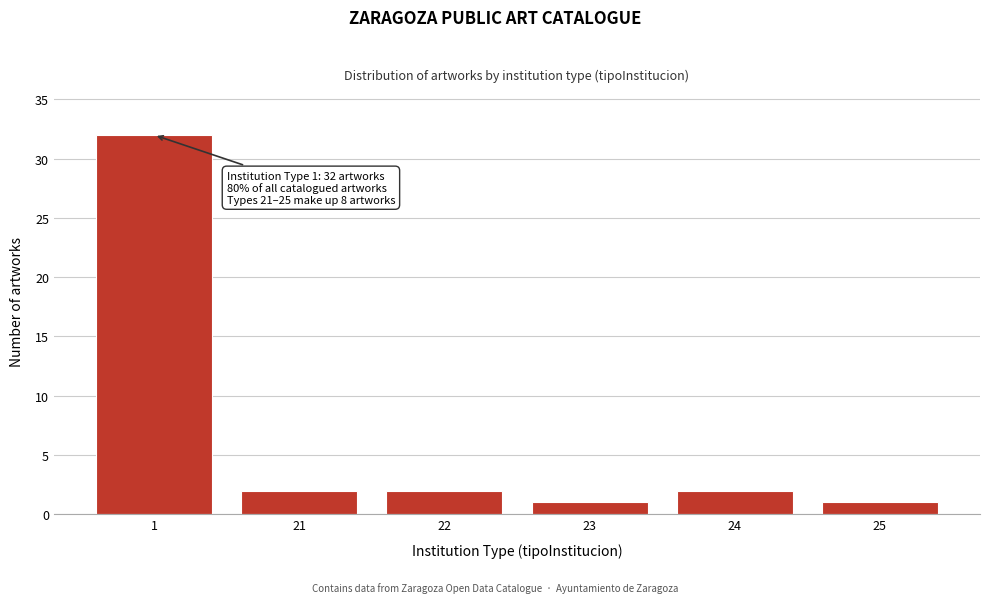

Reading right to left, transcribe all the data shown in this chart.

1	2	1	2	2	32